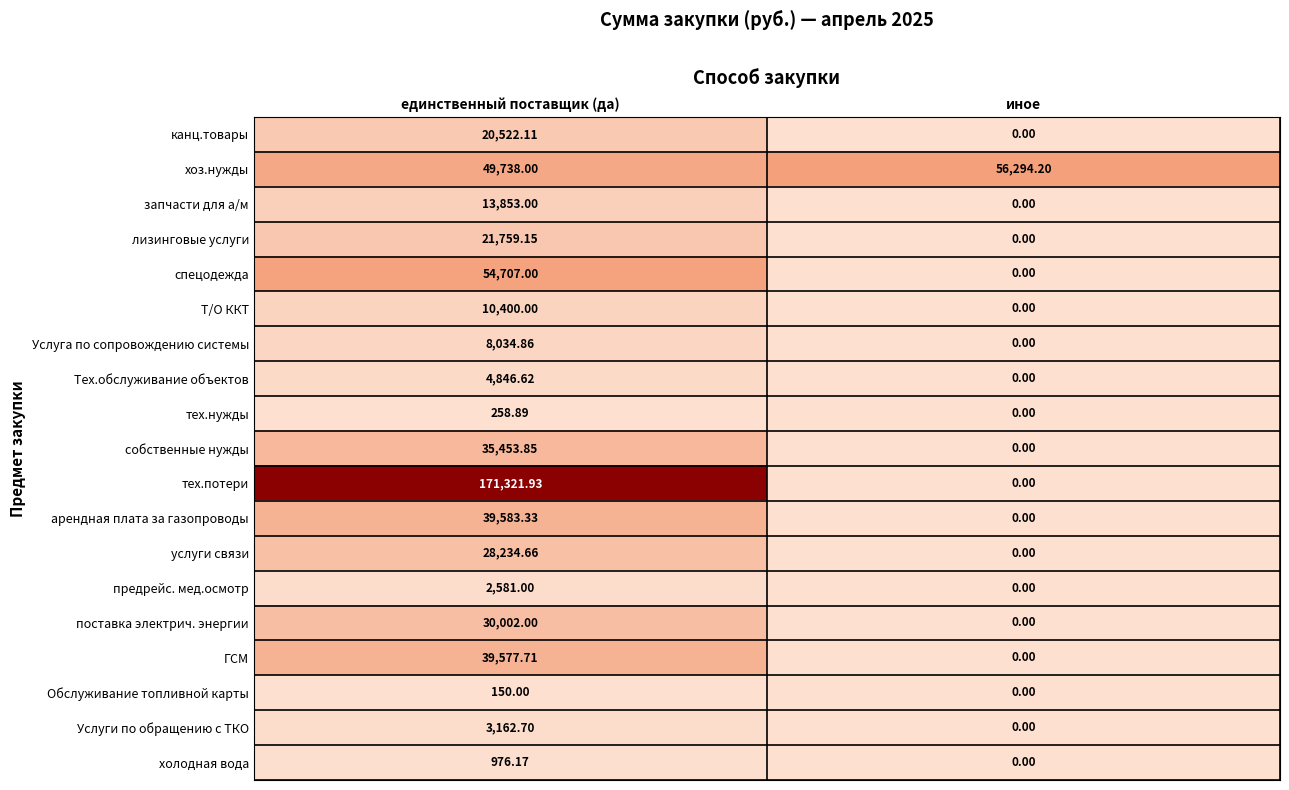

At which category does the chart reach its peak across all series?

единственный поставщик (да)